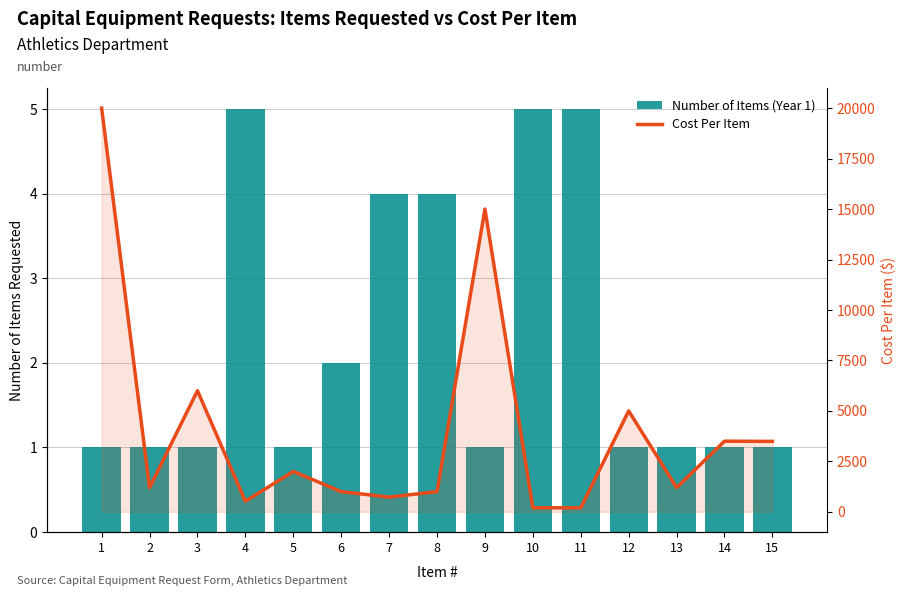

Which category has the lowest value across all series?

1